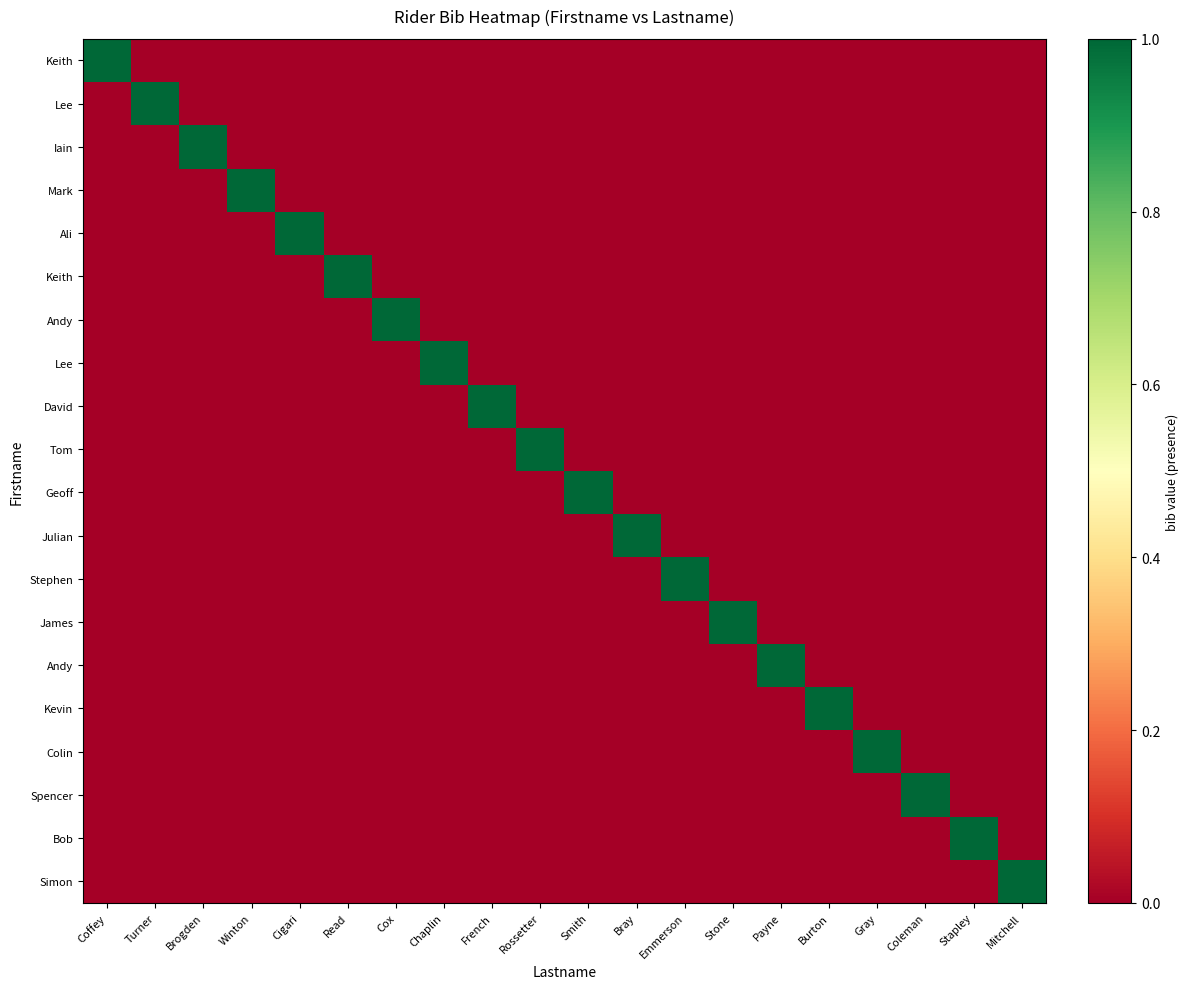

Which category has the lowest value across all series?

Turner